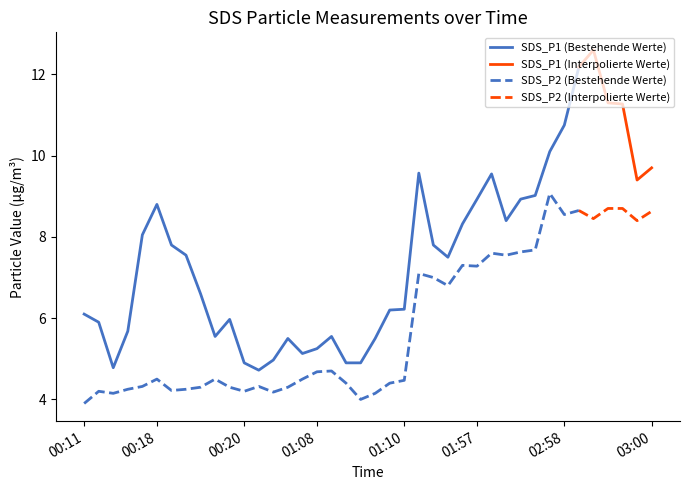

At which label does SDS_P1 first exceed 7?

00:17